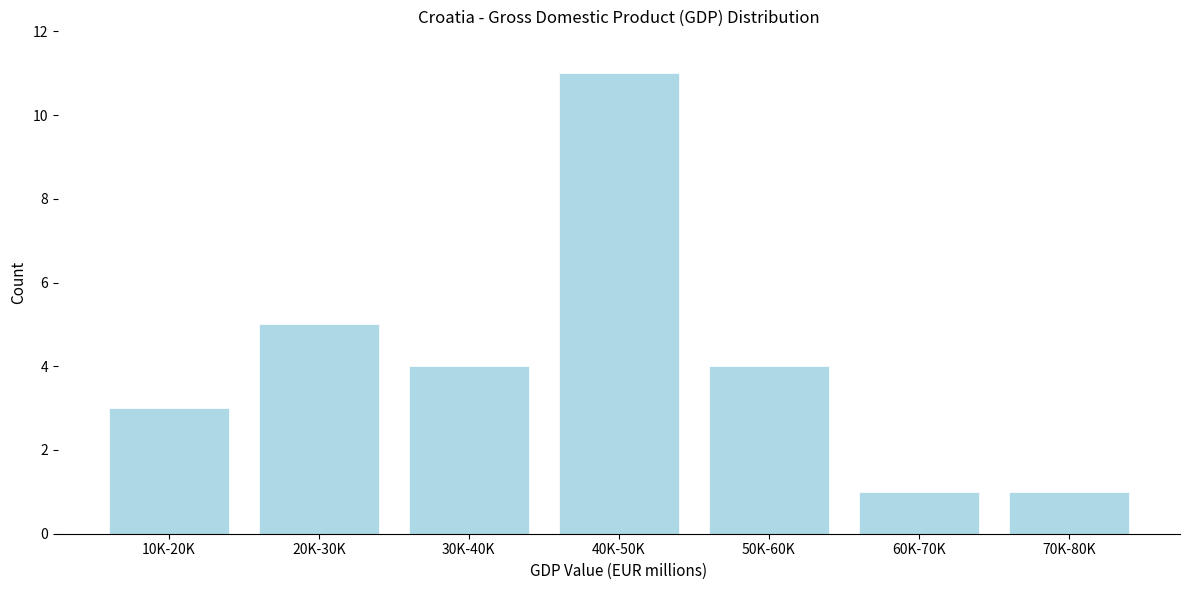

Reading left to right, extract all data points from this chart.

10K-20K=3	20K-30K=5	30K-40K=4	40K-50K=11	50K-60K=4	60K-70K=1	70K-80K=1